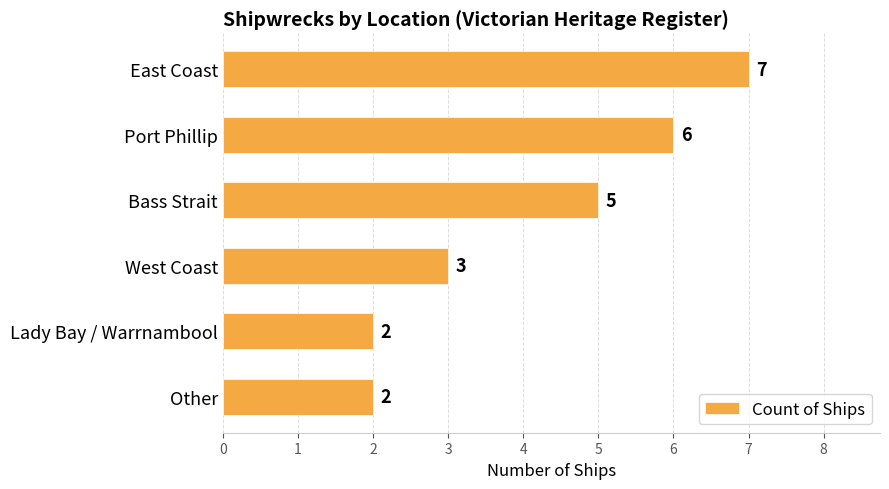

How many data points are less than 5?

3